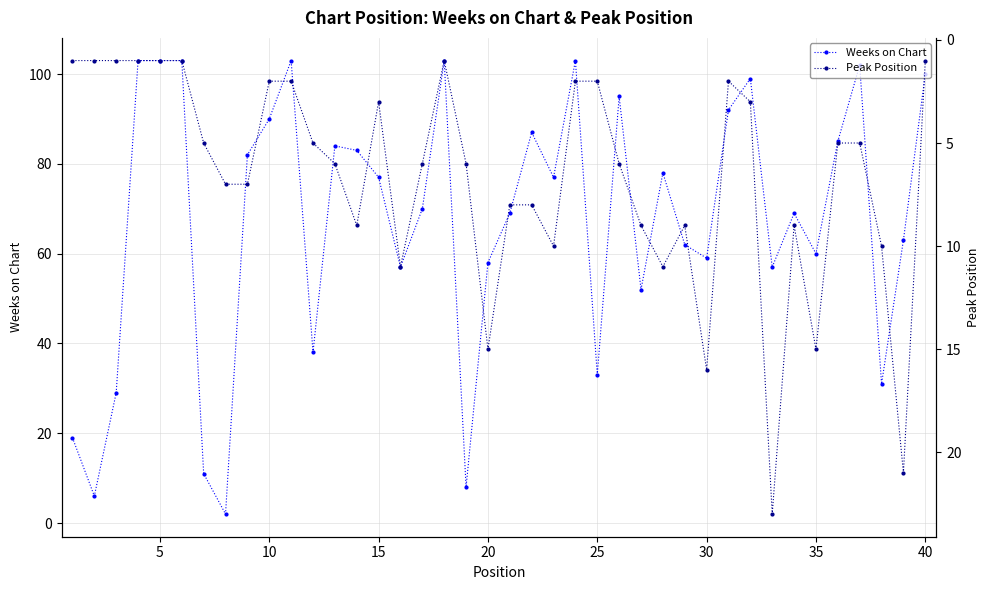

Which series ends up on top after the final intersection of Weeks on Chart and Peak Position?

Weeks on Chart